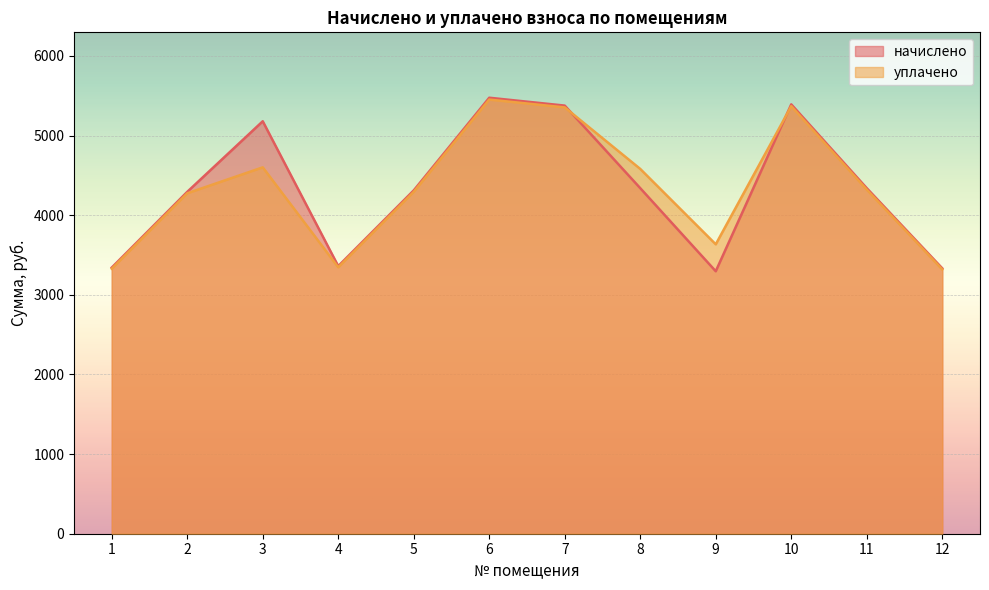

Reading left to right, what are all the values shown in this chart?

начислено: 3342.7	4293.8	5180.3	3361.1	4312.3	5475.8	5377.0	4340.0	3296.5	5392.6	4340.0	3333.5
уплачено: 3328.6	4275.7	4601.5	3346.2	4294.1	5452.6	5354.2	4581.5	3635.0	5369.9	4321.6	3319.4